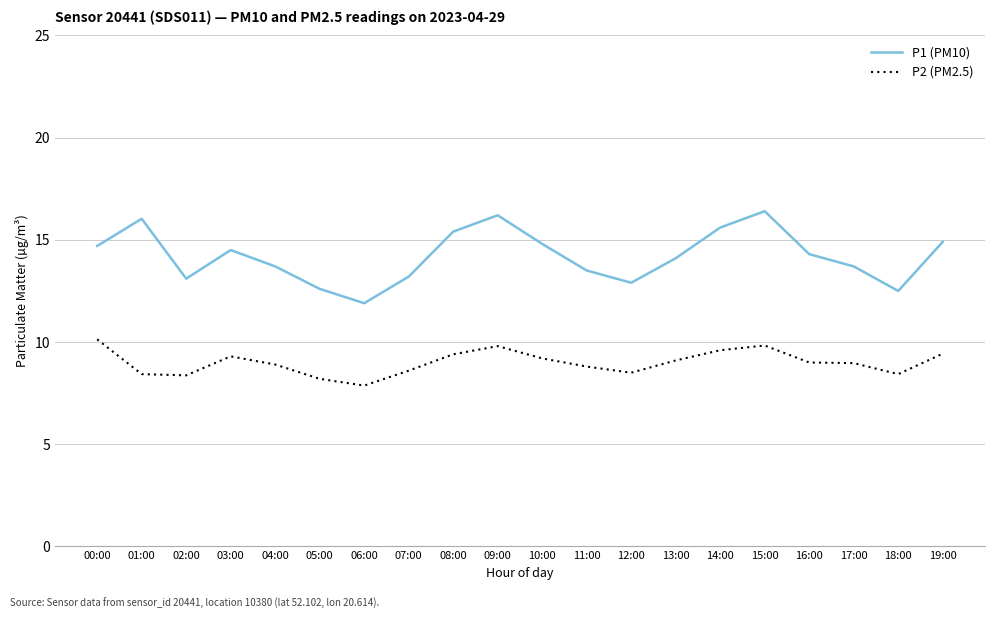

What position from the right is 19:00?

1